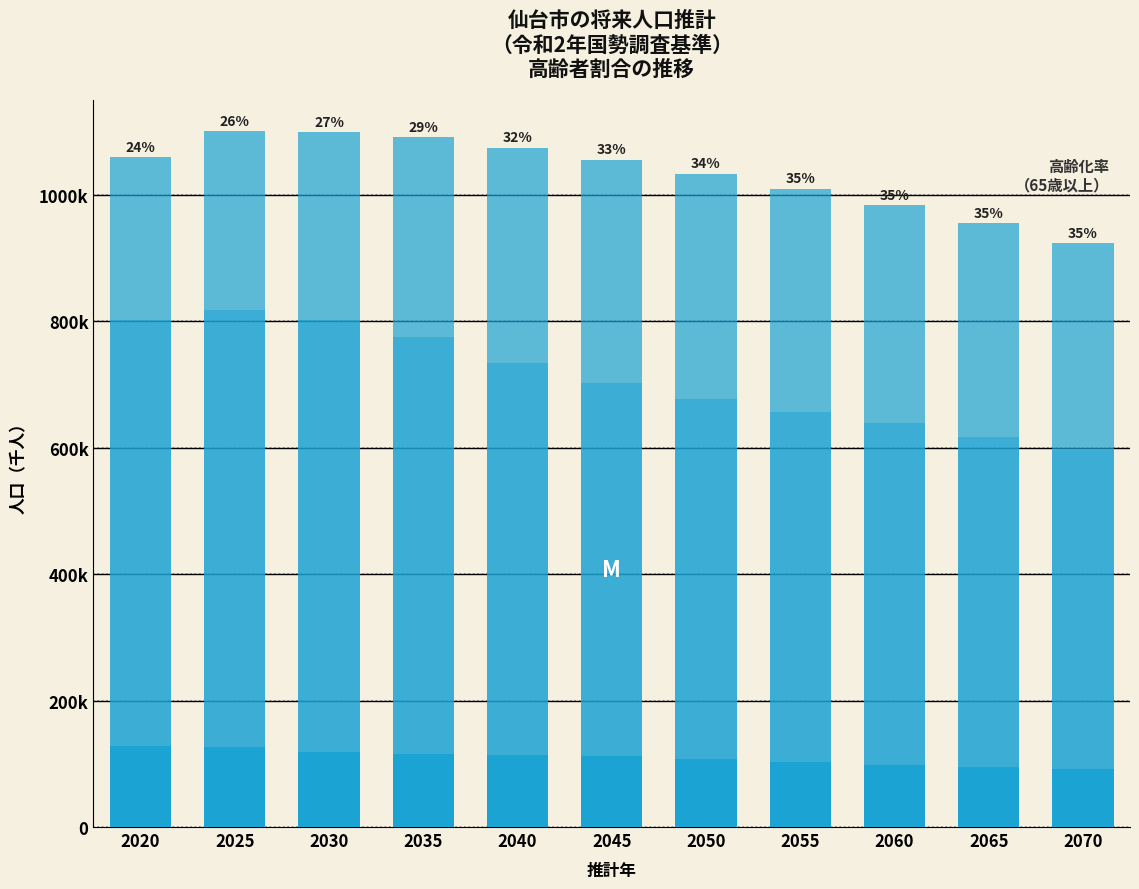

Are the bars horizontal?

No